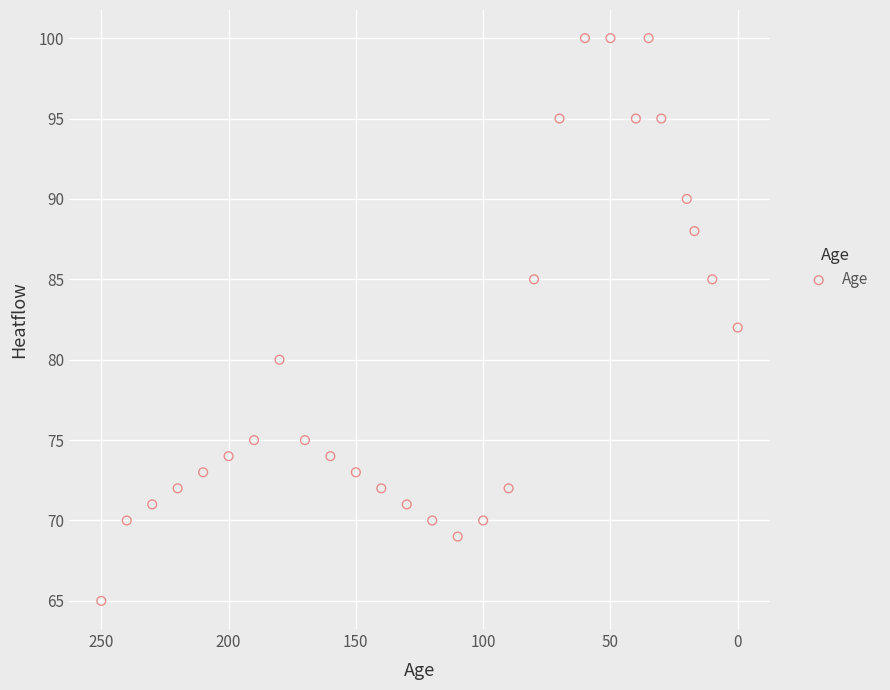

What is the range of Y values (max minus min)?

35